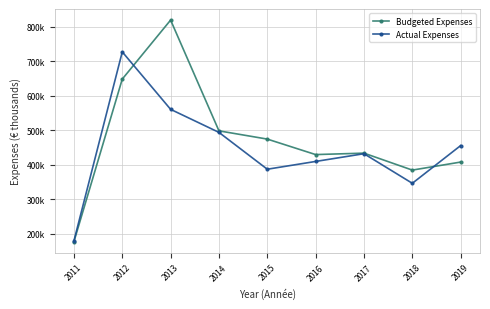

Does the chart have visible grid lines?

Yes